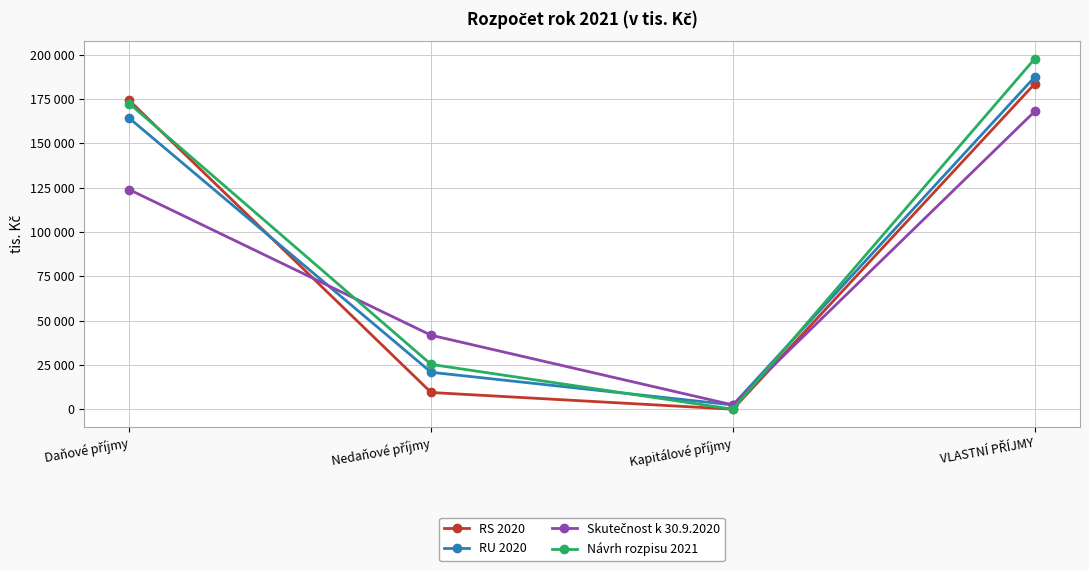

True or false: Skutečnost k 30.9.2020 has more than 2 points higher than both neighbors.

False